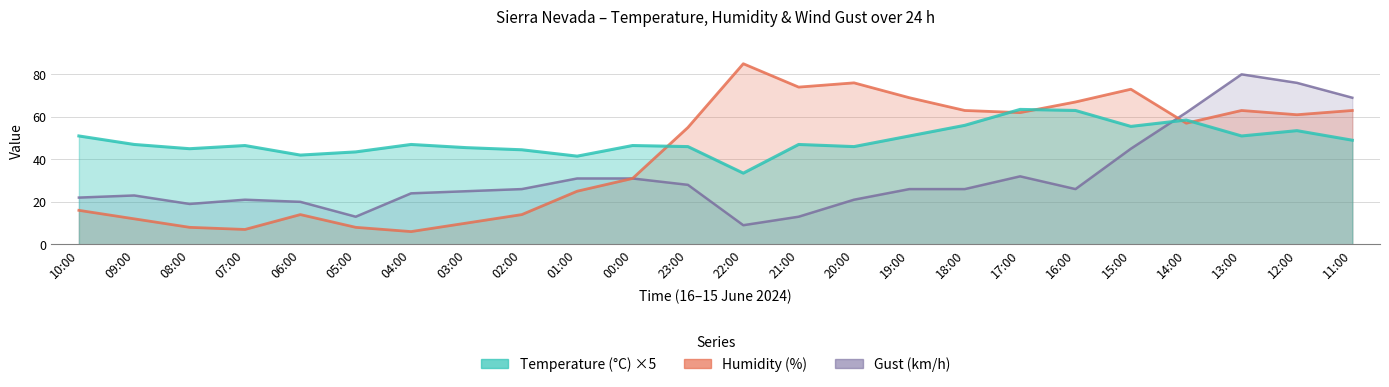

The Temperature (C) series shows 22.0 at 07:00. True or false?

False